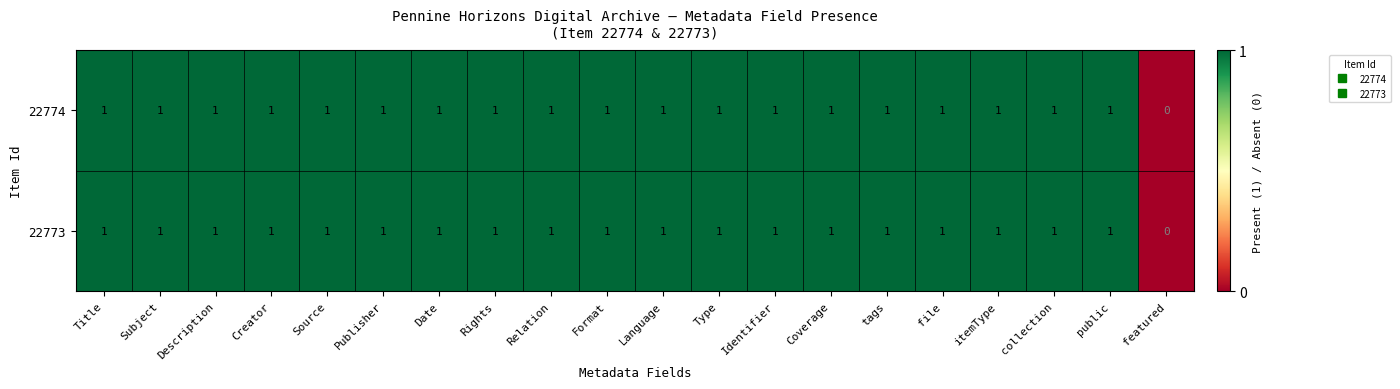

True or false: 22773 has a value of 1 at tags.

True